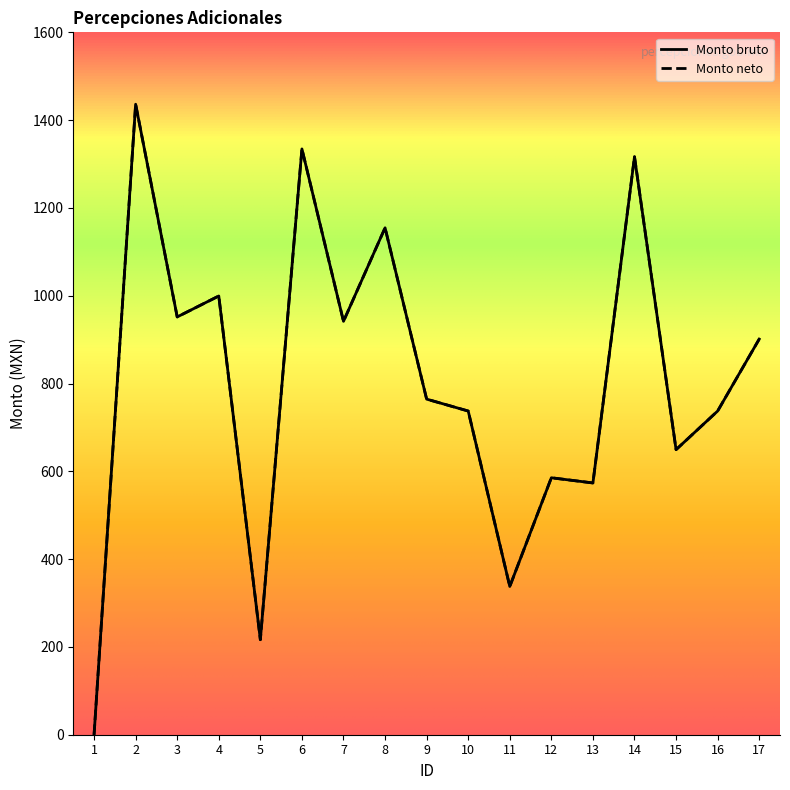

What is the greatest value displayed?

1436.2